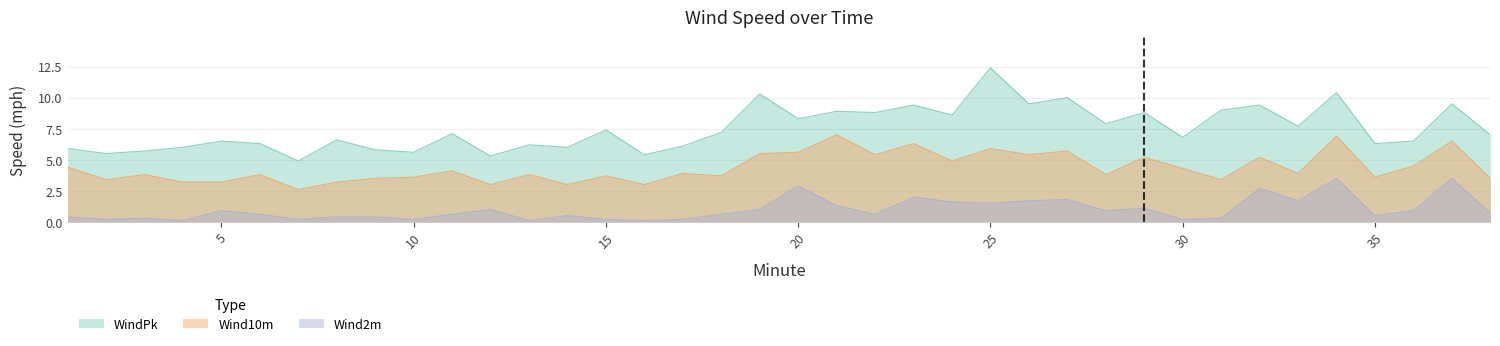

The Wind2m series shows 1.0 at 19. True or false?

True